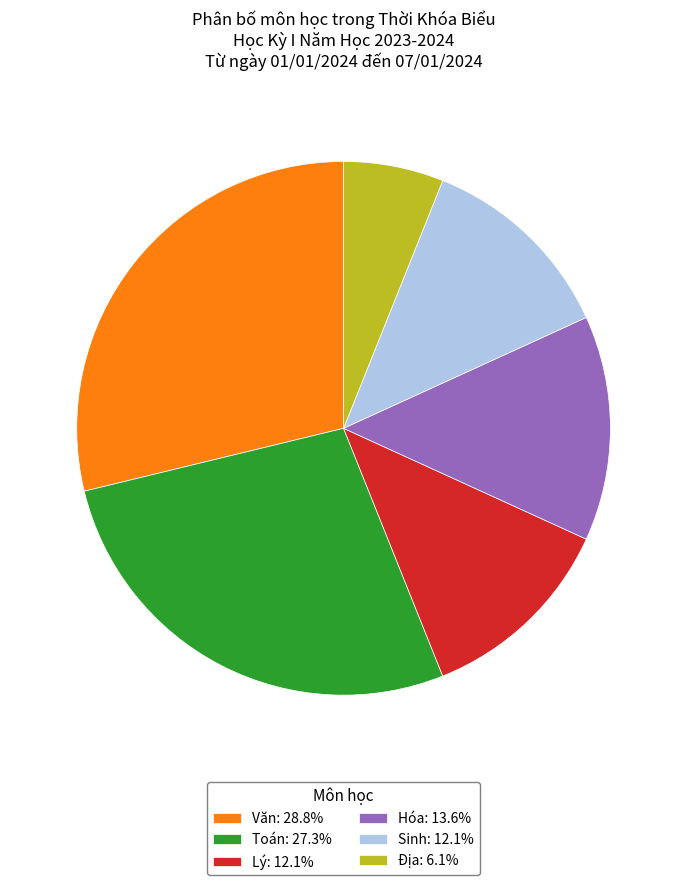

Does any single category account for the majority?

No